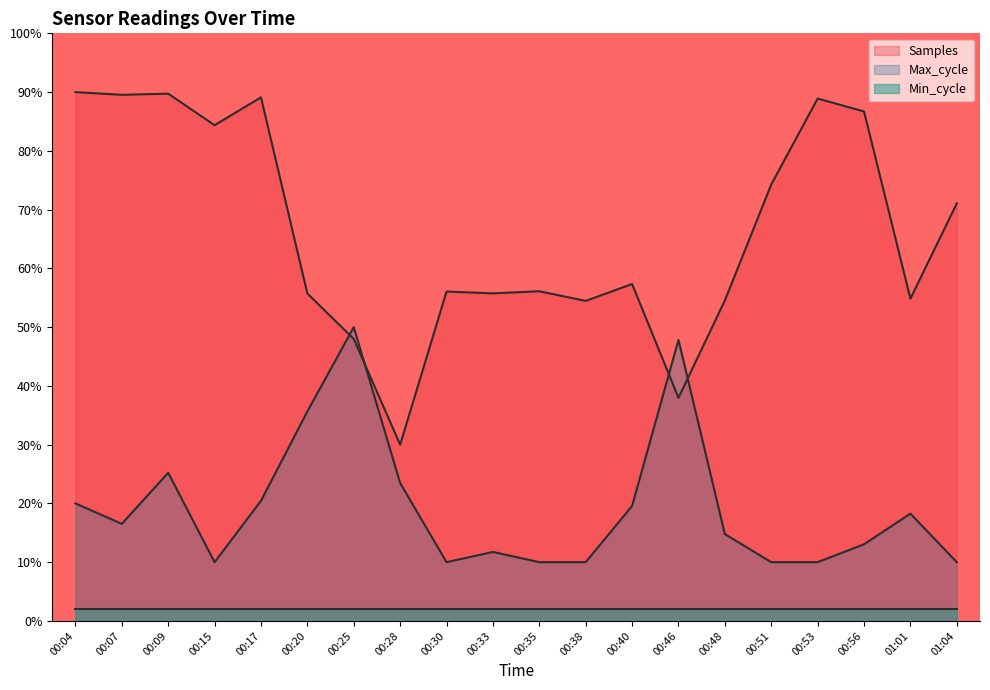

True or false: Max_cycle and Samples intersect in this chart.

True